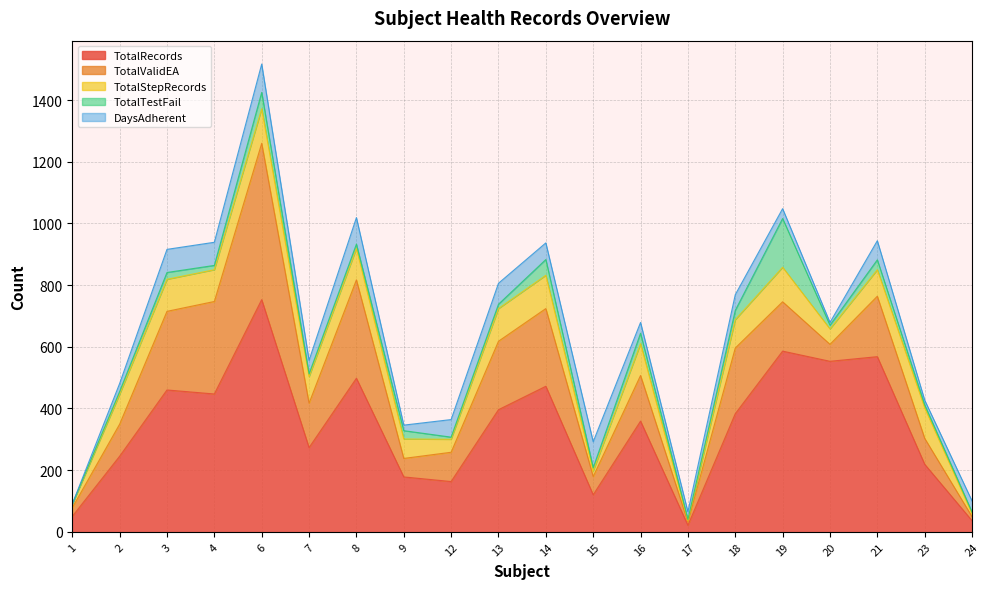

What is the difference between the TotalTestFail values at 16 and 2?

25